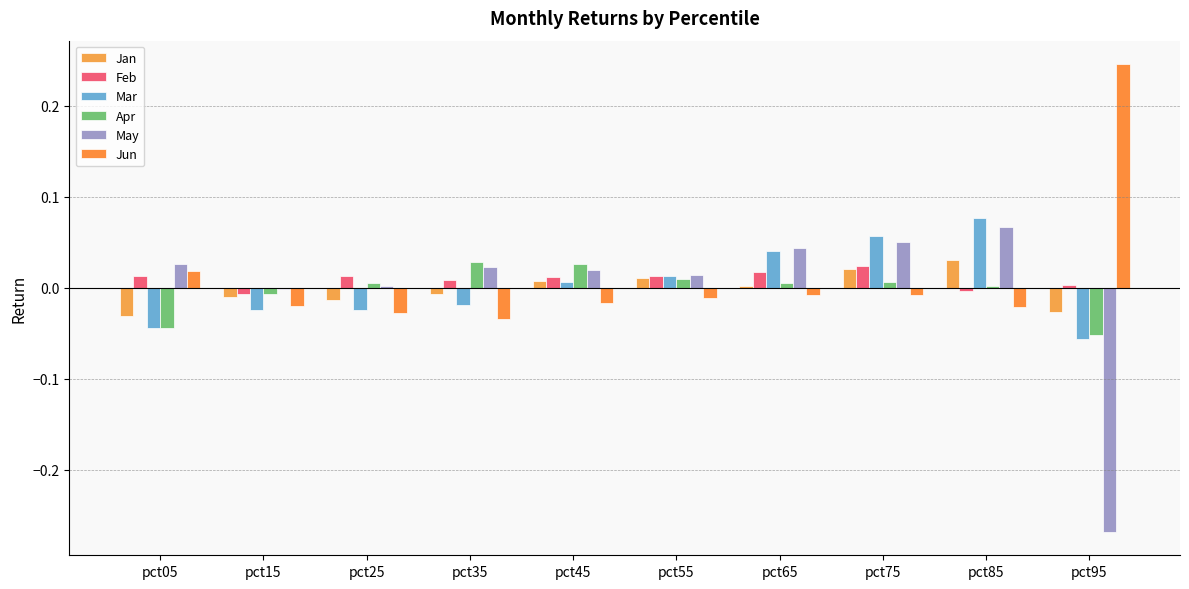

What is the greatest value displayed?

0.2